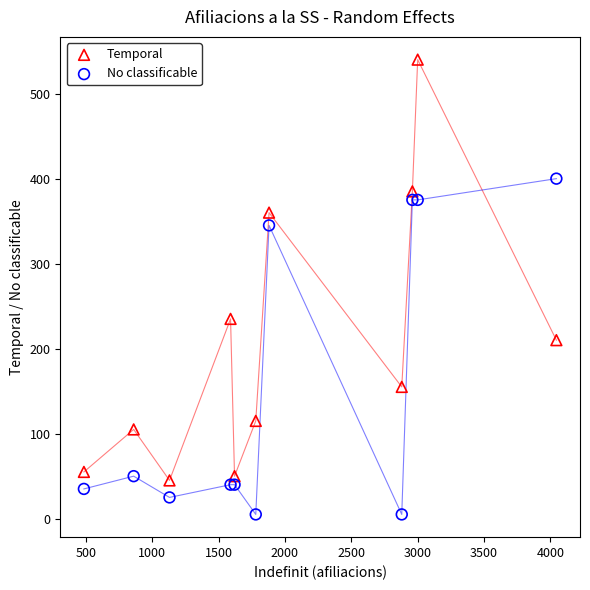

Which series contains the highest Y value?

Temporal